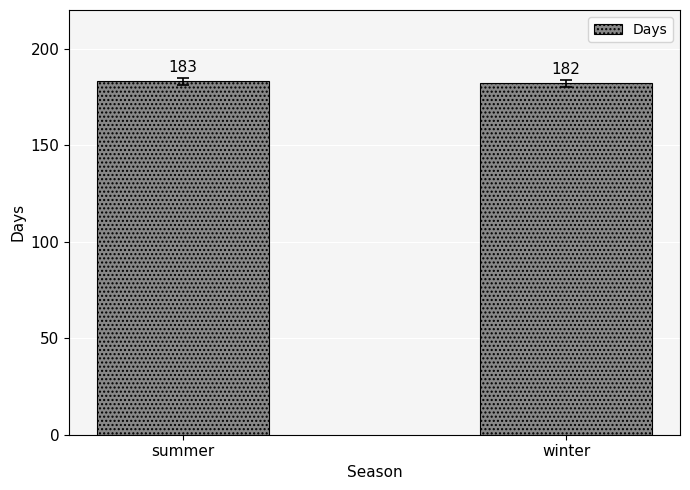

The chart shows a value of 183 at summer. True or false?

True